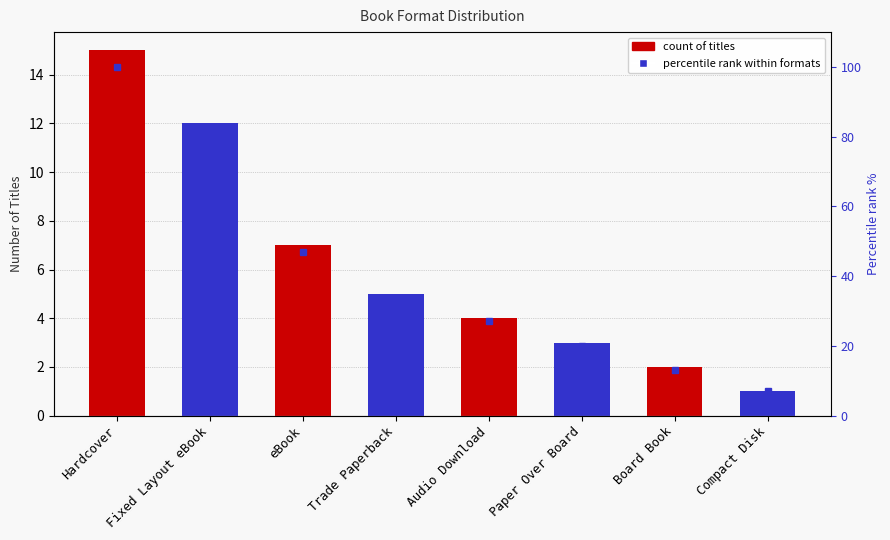

How many values in the Percentile rank within formats series exceed 33?

3